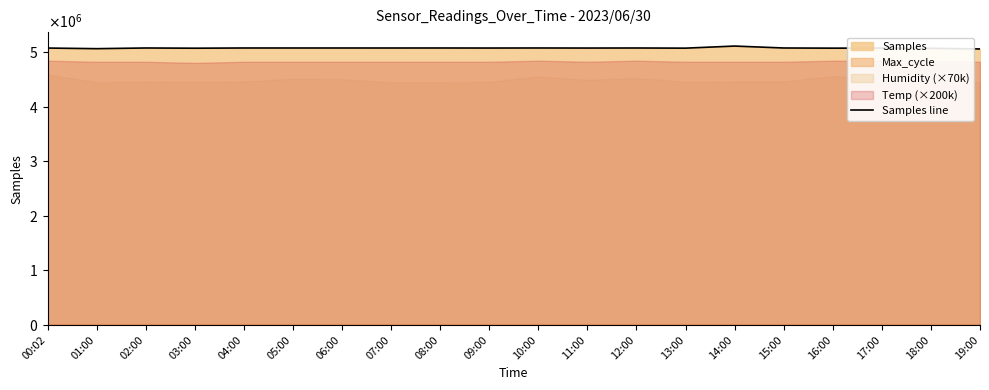

List the labels in order of value, largest first.

14:00, 10:00, 02:00, 04:00, 08:00, 15:00, 12:00, 05:00, 06:00, 07:00, 09:00, 11:00, 17:00, 00:02, 13:00, 16:00, 03:00, 18:00, 01:00, 19:00